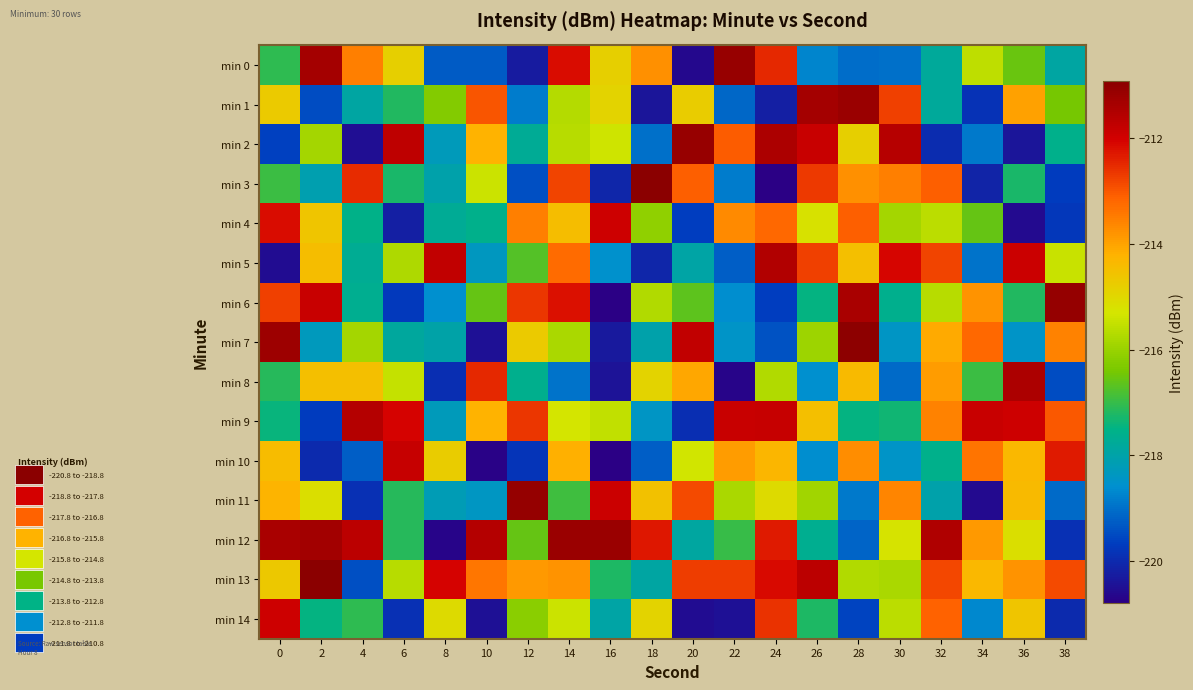

What is the total value across all series at 38?

-3248.1